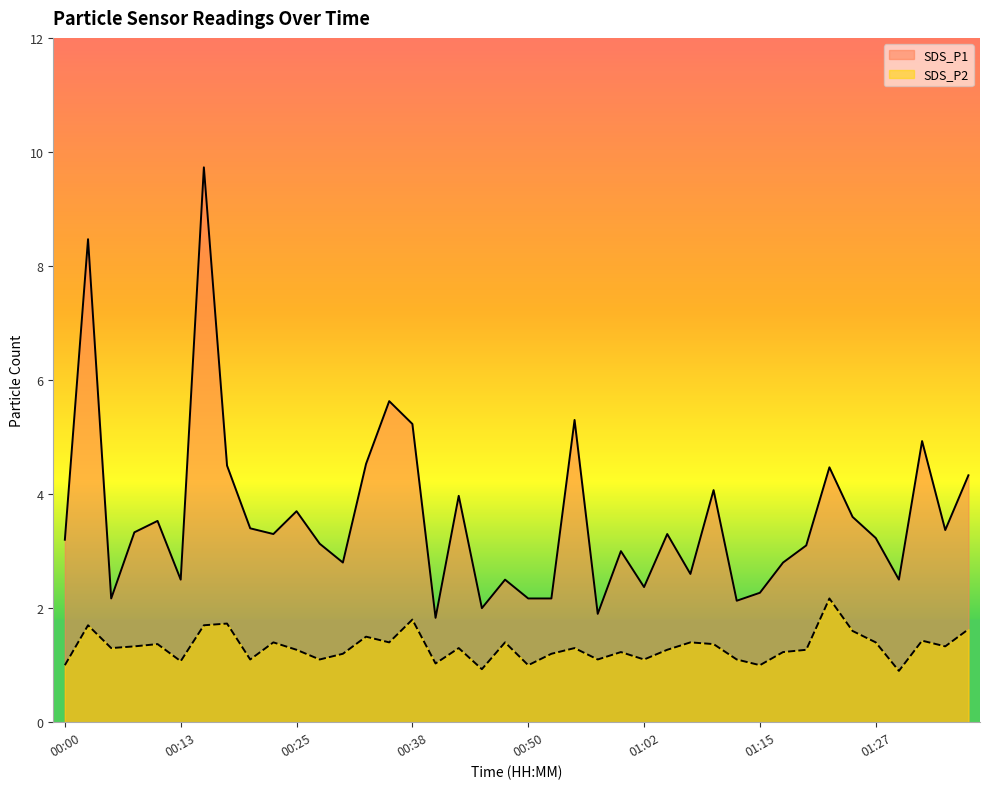

At which category does the chart reach its peak across all series?

00:15